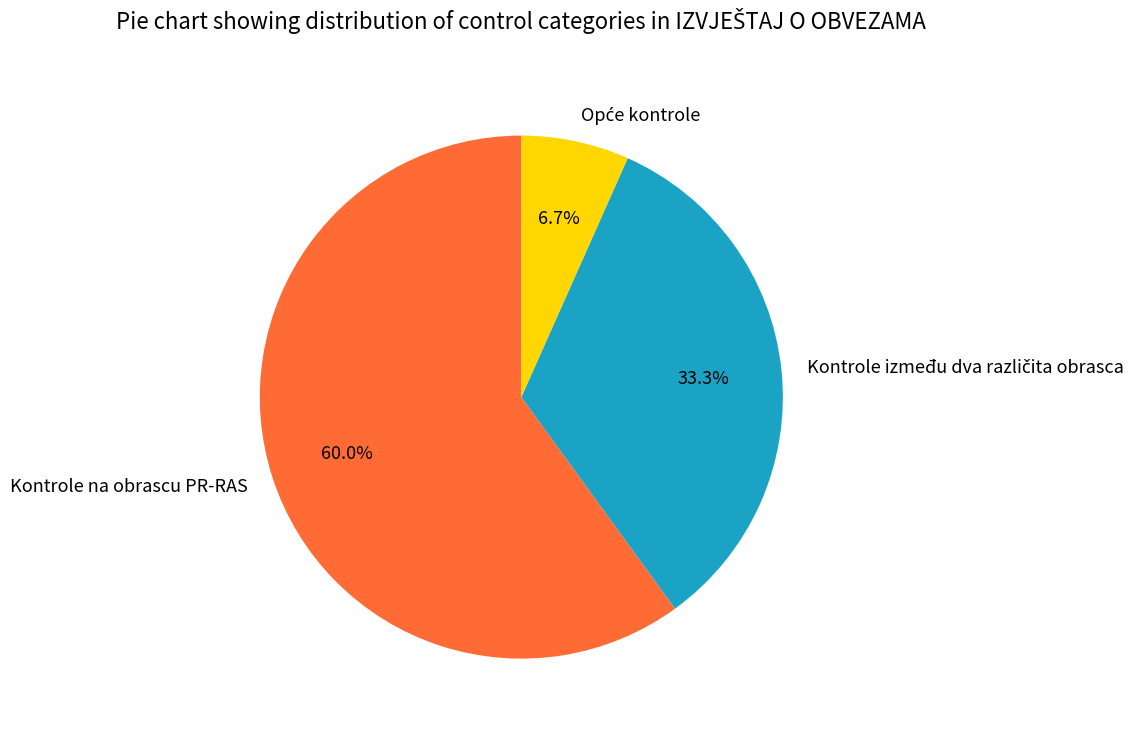

How many segments does this pie chart have?

3